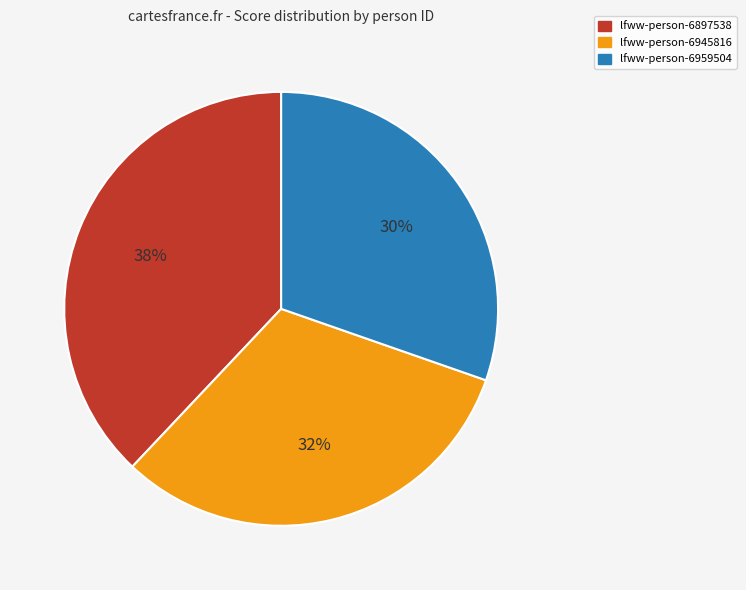

How many segments does this pie chart have?

3